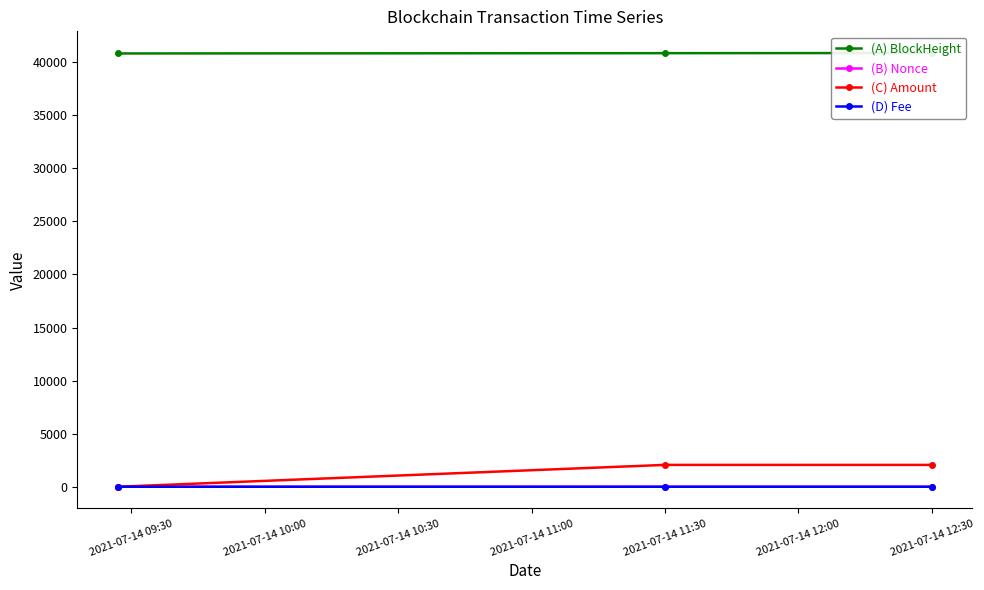

The BlockHeight series shows 40824.0 at 2021-07-14 10:30. True or false?

True